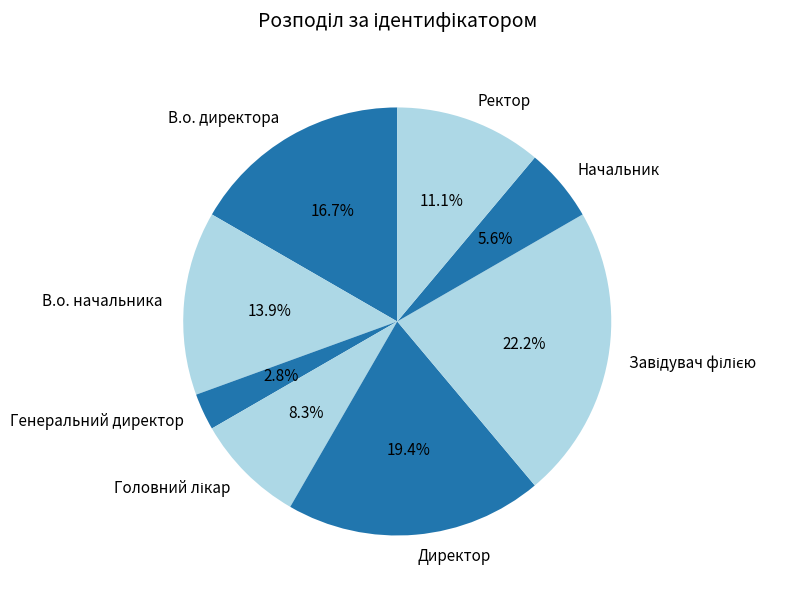

Which slice is the smallest?

Генеральний директор